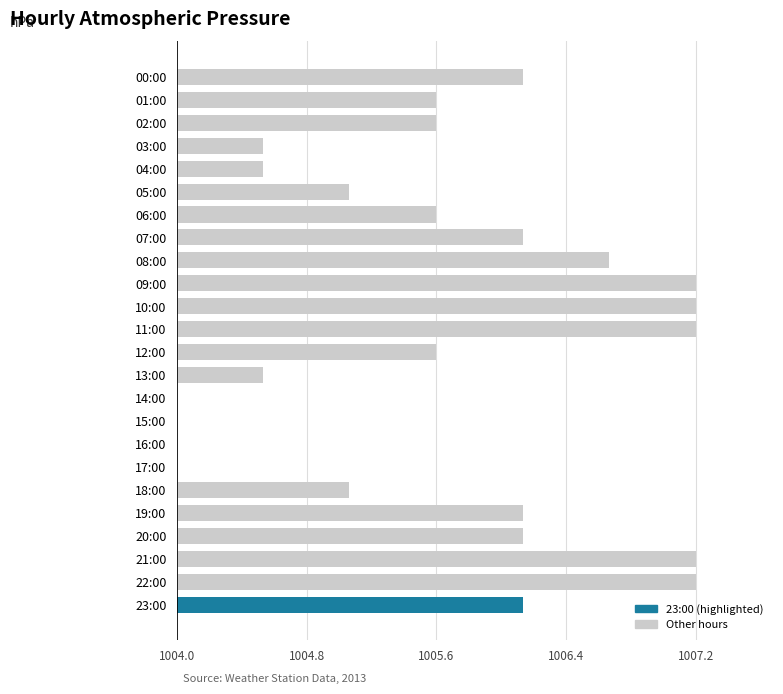

Are the bars horizontal?

Yes